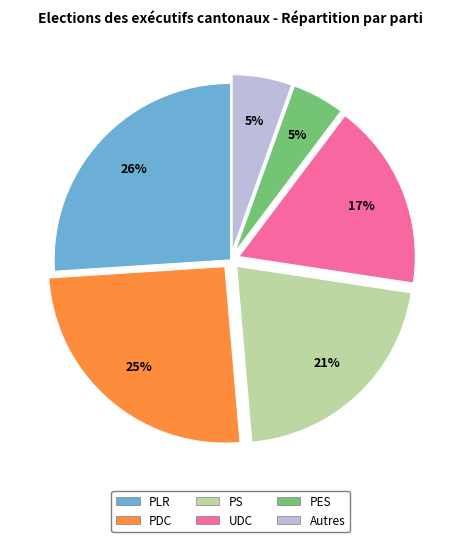

Between PDC and Autres, which is larger?

PDC